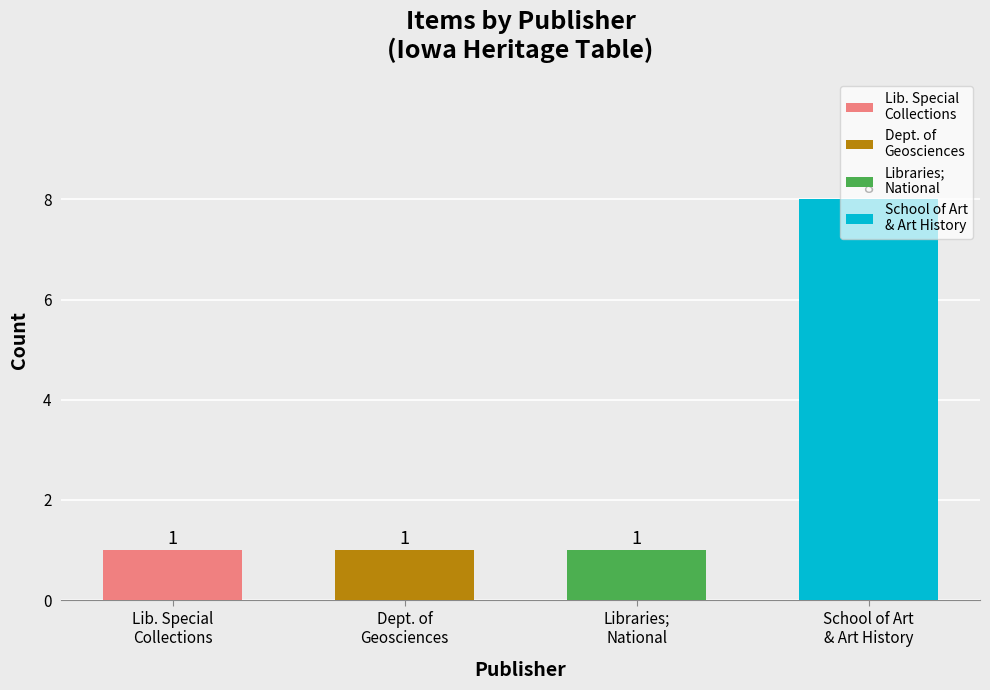

What is the maximum value shown in the chart?

8